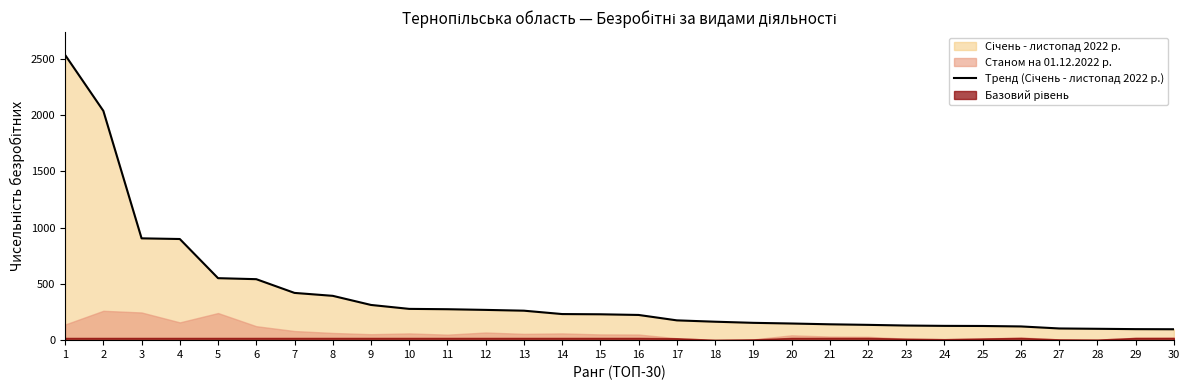

What is the difference between the maximum and minimum values?

2438